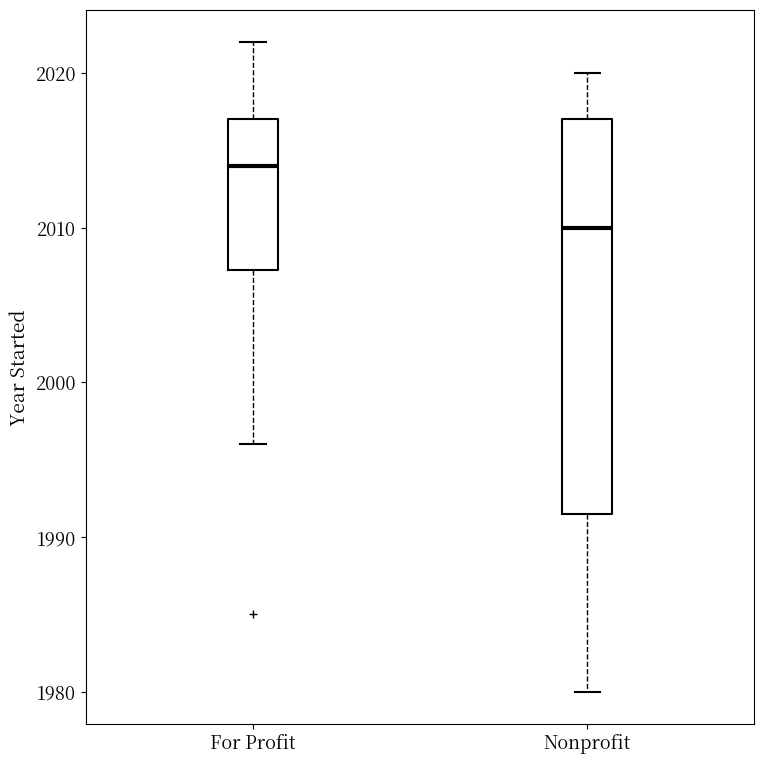

Reading left to right, read every box against the y-axis: the position of its median line, the range the box covers, and the ends of its whiskers. The values are not printed on the chart, so give them approximately, as read against the axis.

For Profit: median 2014, box 2007 to 2017, whiskers 1996 to 2022
Nonprofit: median 2010, box 1992 to 2017, whiskers 1980 to 2020